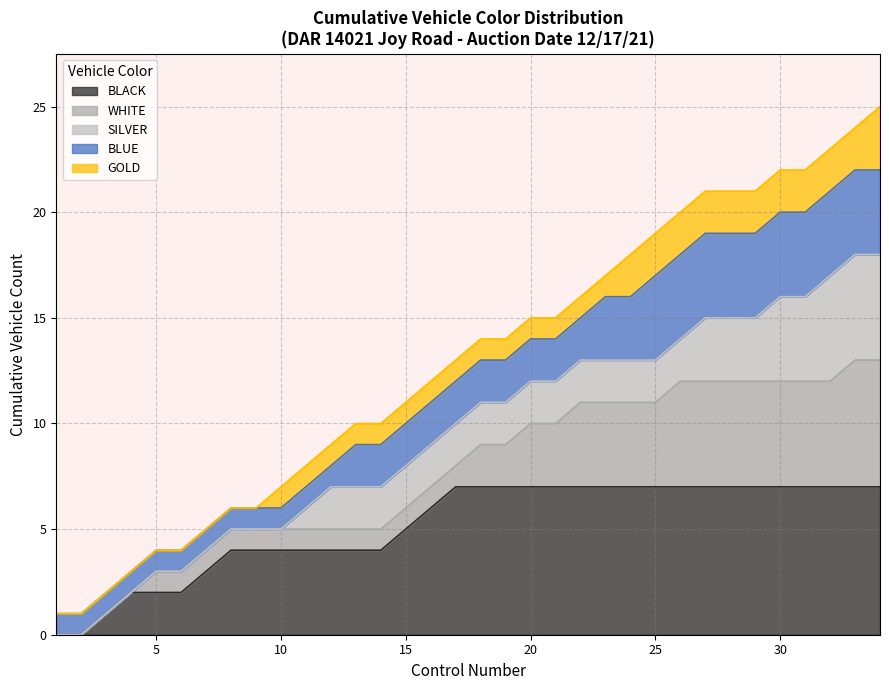

What are all the series names shown in the legend?

BLACK, WHITE, SILVER, BLUE, GOLD